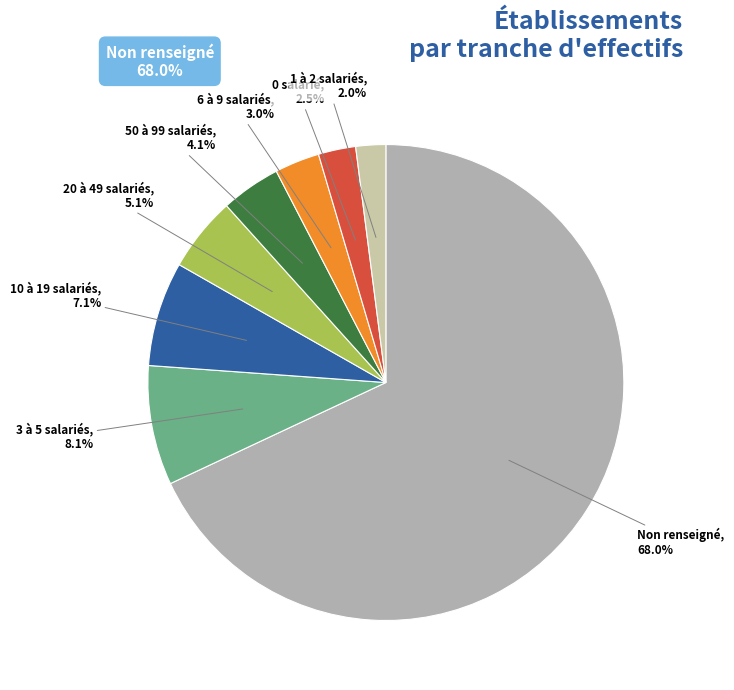

Which slice is the smallest?

1 à 2 salariés